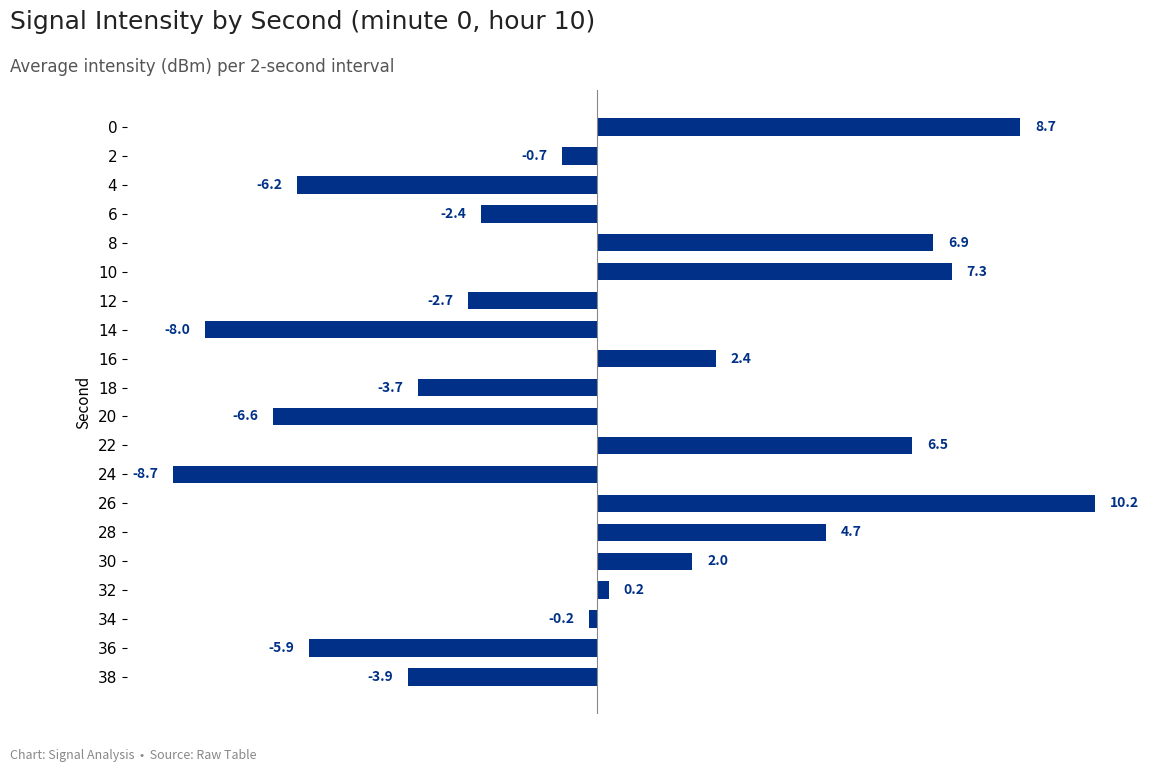

How many data points are above 0?

9